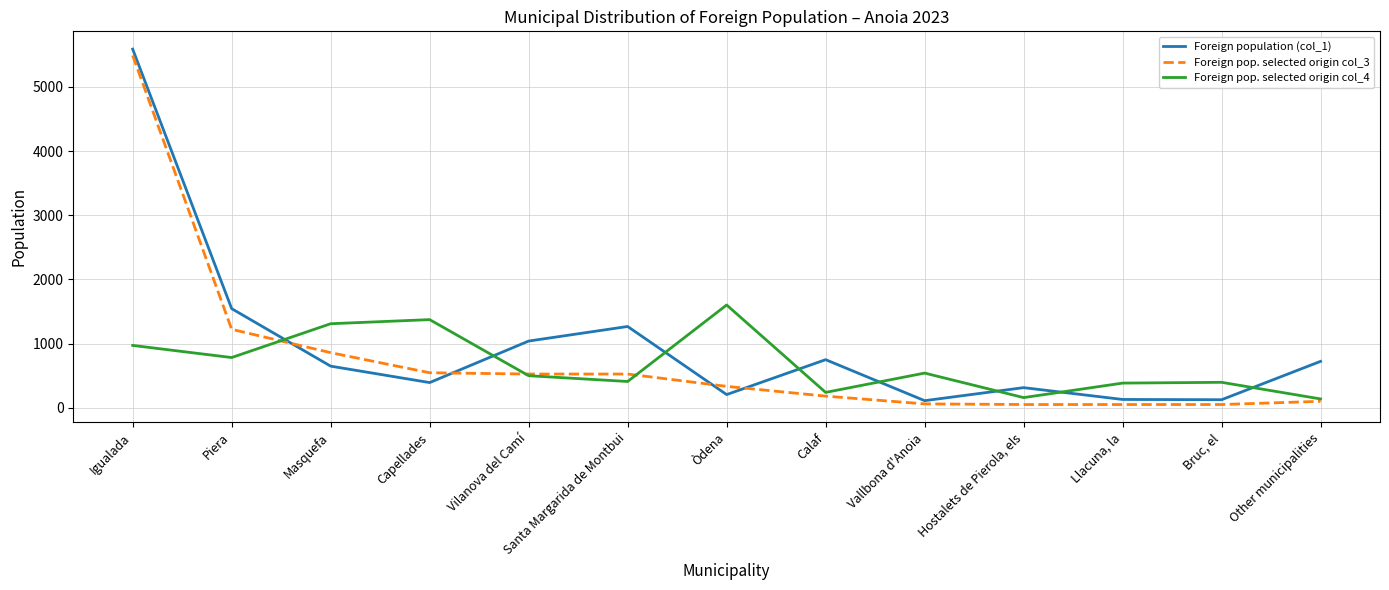

How many interior local peaks does the Foreign population (col_1) series have?

3